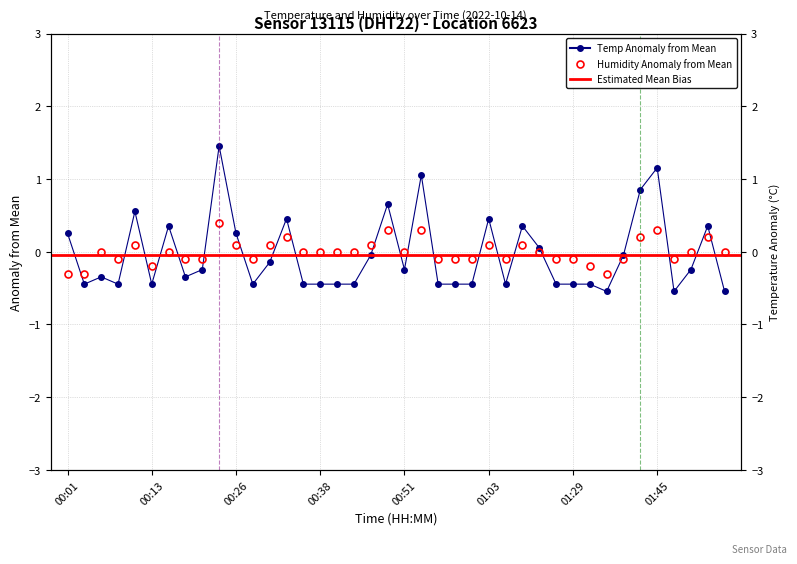

At which label does temperature reach its peak?

00:23